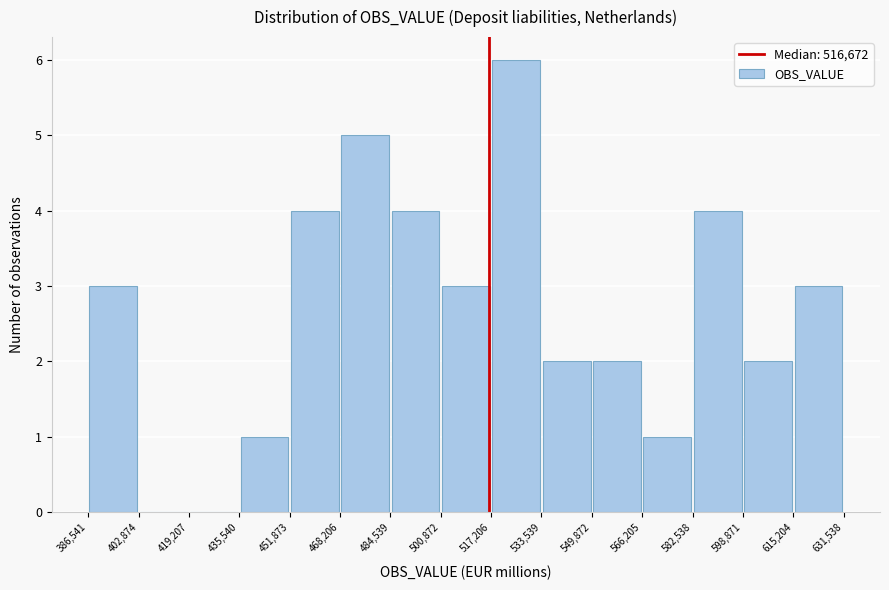

Reading left to right, list every bar in this chart as the range it spans on the x-axis followed by its height. The values are not printed on the chart, so give them approximately, as read against the axis.

386,541 to 402,874: 3
402,874 to 419,207: 0
419,207 to 435,540: 0
435,540 to 451,873: 1
451,873 to 468,206: 4
468,206 to 484,539: 5
484,539 to 500,872: 4
500,872 to 517,206: 3
517,206 to 533,539: 6
533,539 to 549,872: 2
549,872 to 566,205: 2
566,205 to 582,538: 1
582,538 to 598,871: 4
598,871 to 615,204: 2
615,204 to 631,538: 3